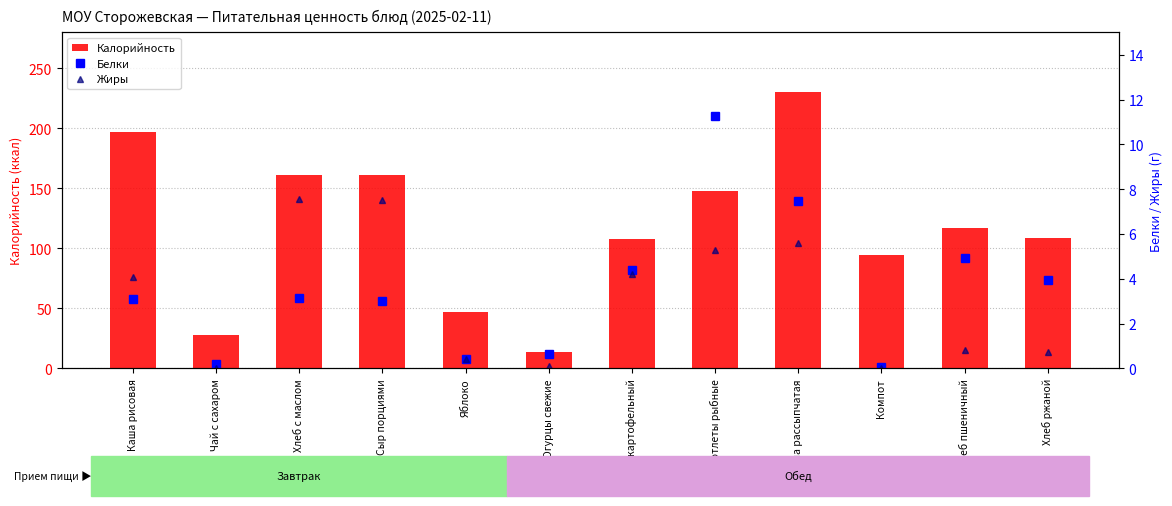

Is the value of Жиры at Сыр порциями greater than the value of Калорийность at Хлеб с маслом?

No